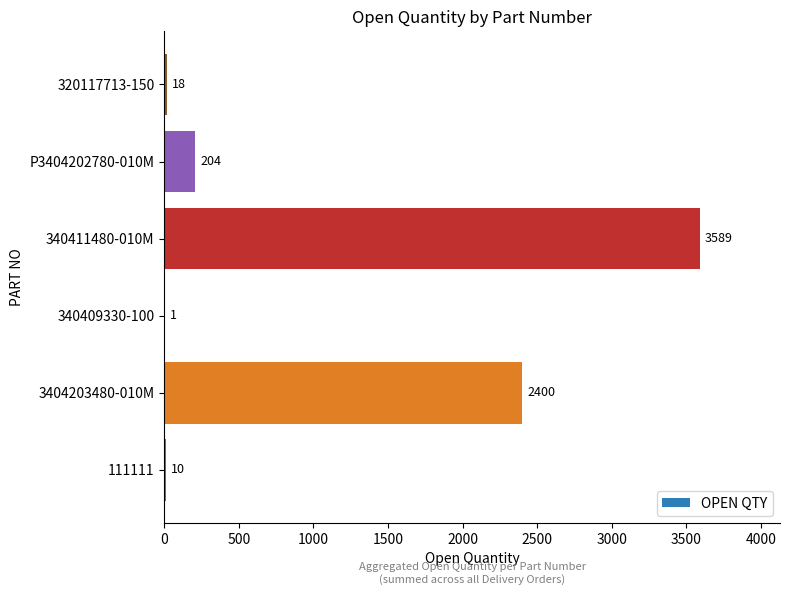

Reading bottom to top, what are all the values shown in this chart?

111111=10	3404203480-010M=2400	340409330-100=1	340411480-010M=3589	P3404202780-010M=204	320117713-150=18